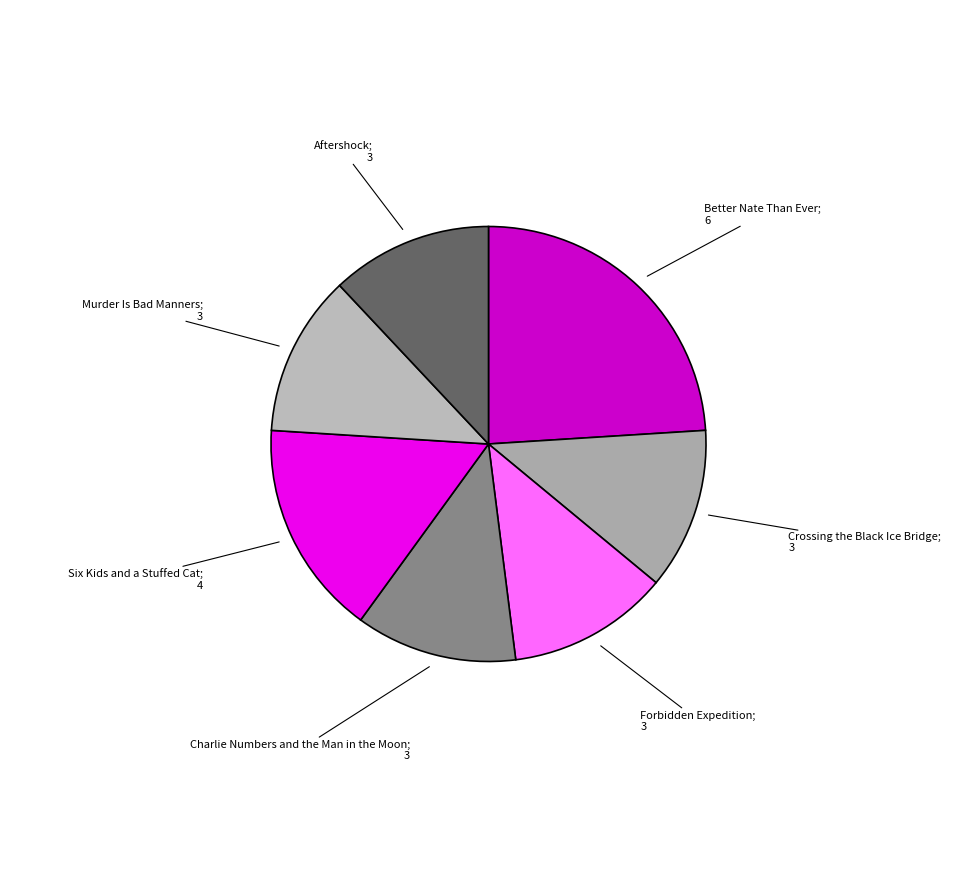

How many slices are in this pie chart?

7